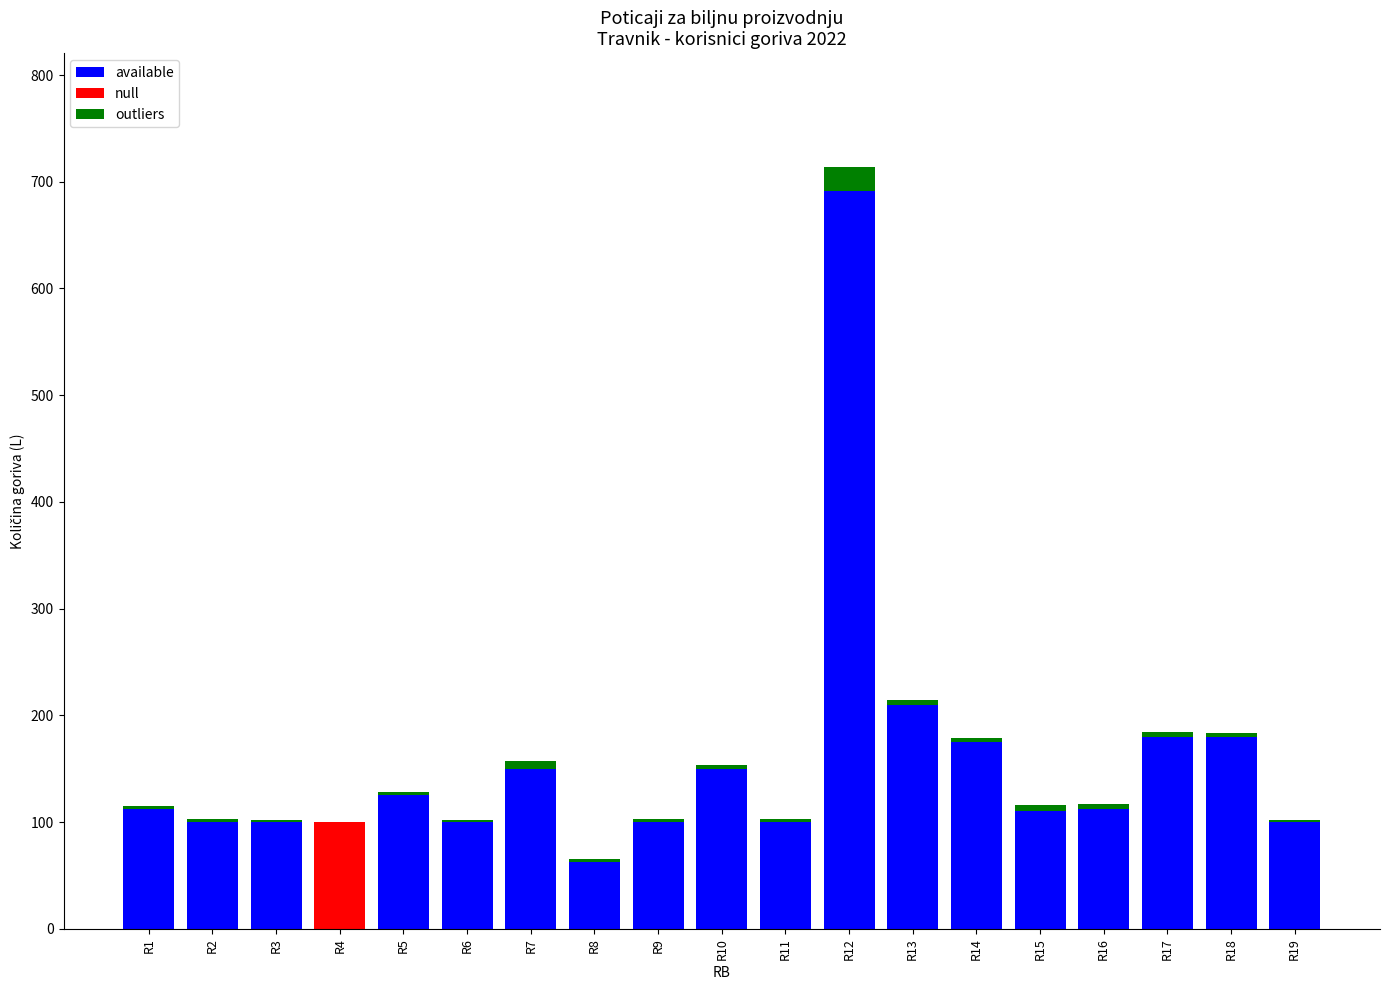

At which category is the sum across all series the highest?

R12